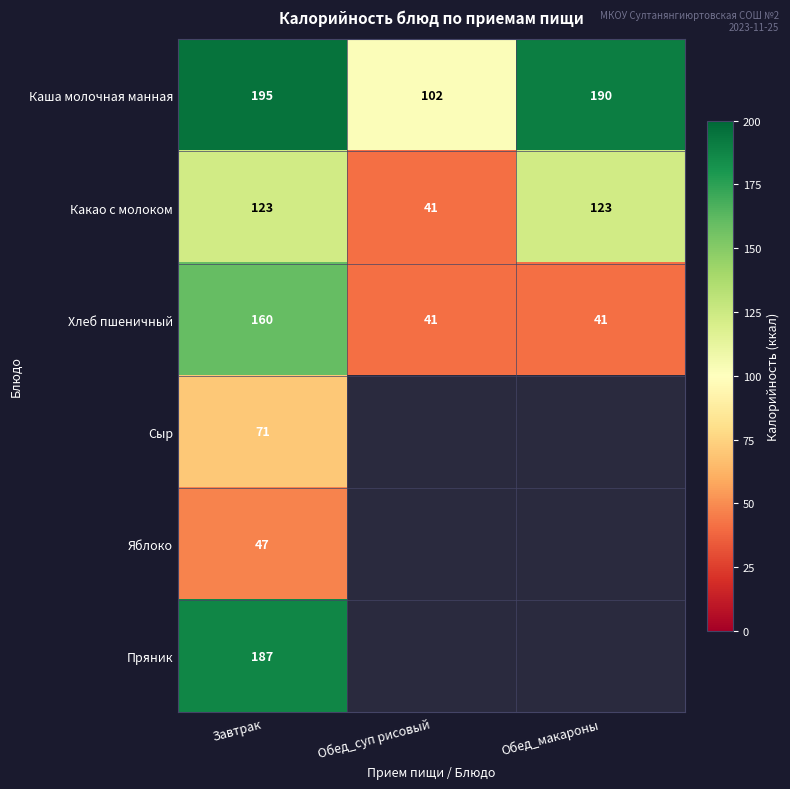

What is the difference between the Каша молочная манная values at Завтрак and Обед_макароны?

5